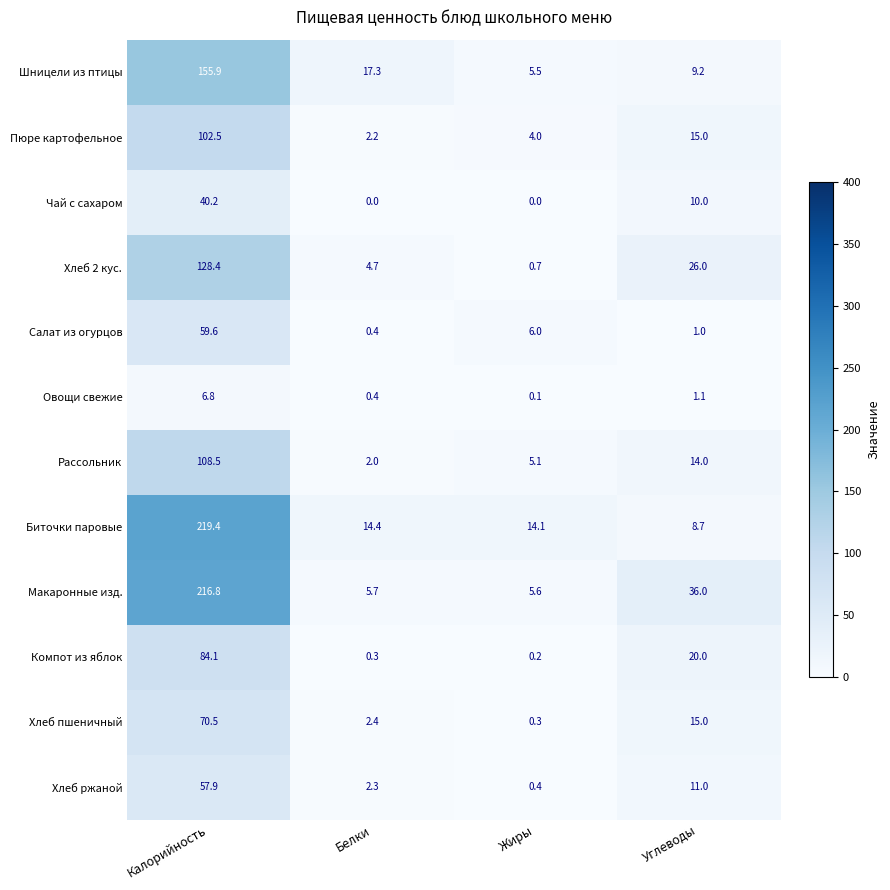

What is the total value across all series at Белки?

52.1